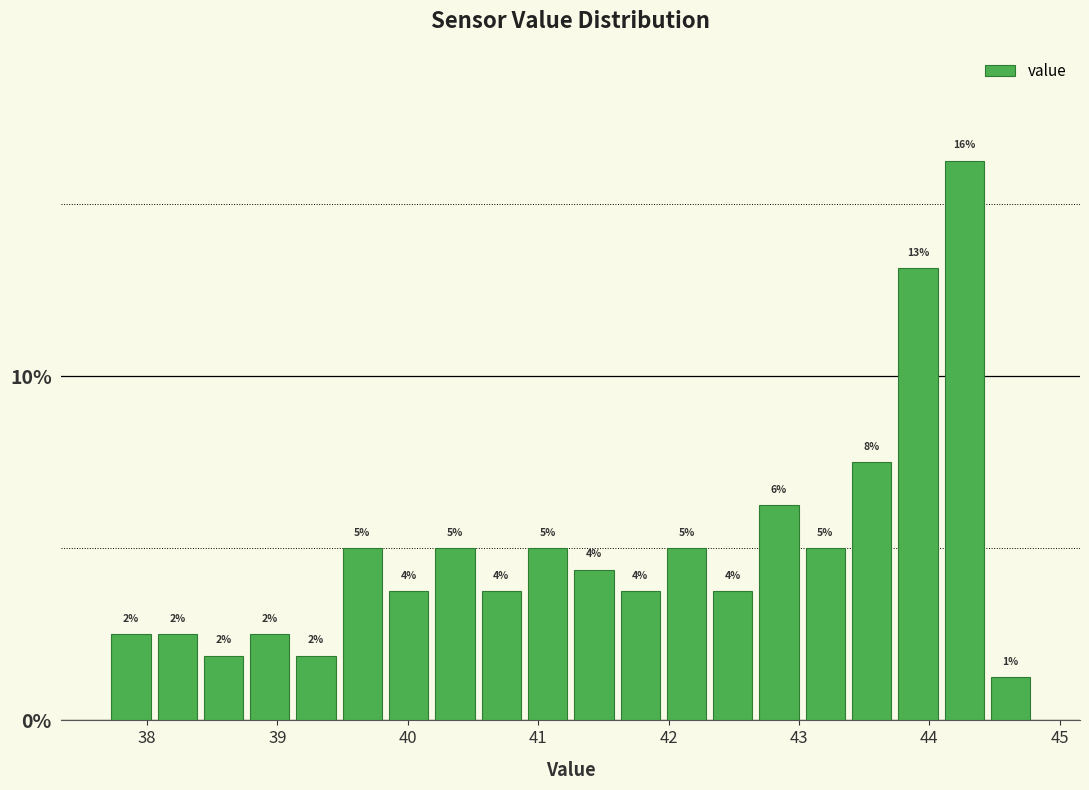

Around what value on the x-axis is the tallest bar? Give the approximate position of its centre, as read against the axis.

44.3